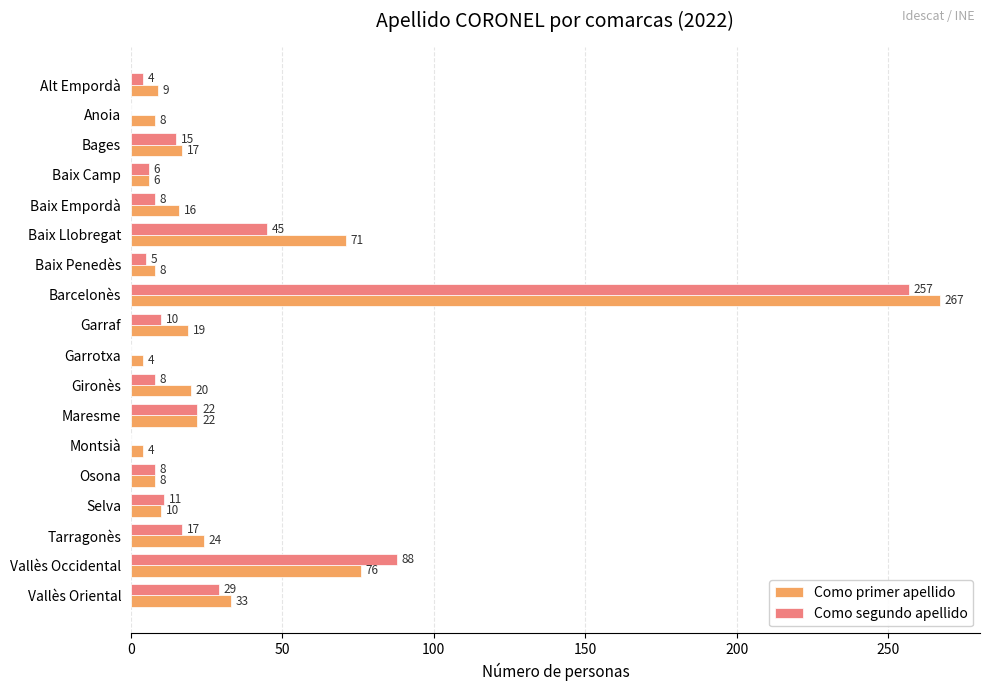

What is the sum of all Como segundo apellido values?

533